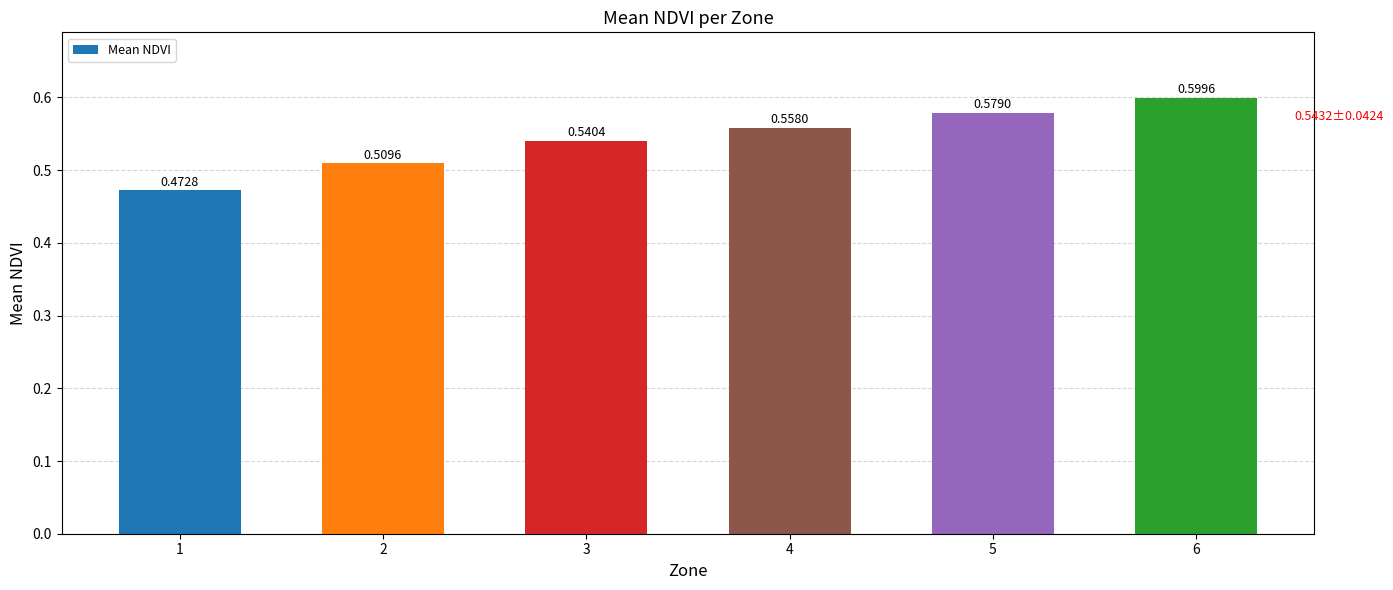

List the labels in order of value, largest first.

6, 5, 4, 3, 2, 1